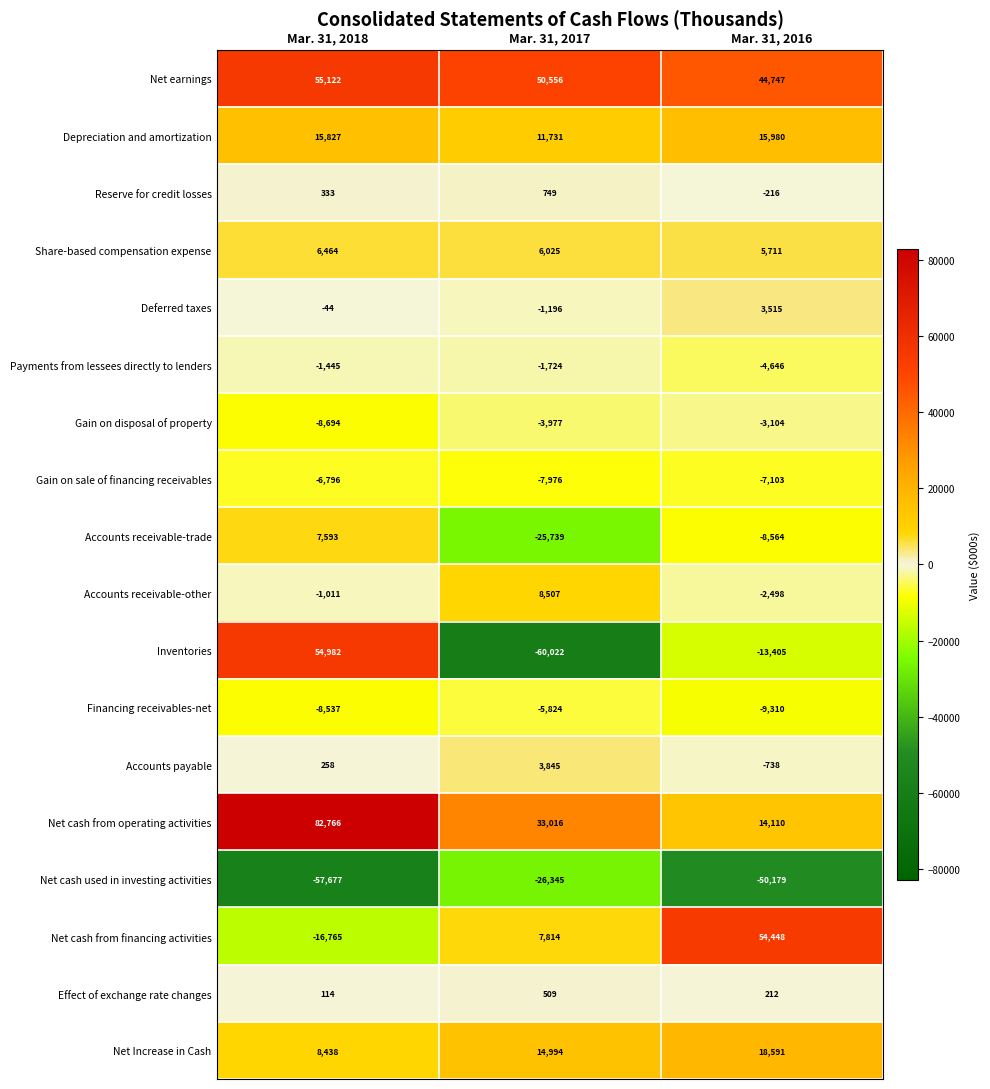

Rank the series at Mar. 31, 2016 from lowest to highest value.

Net cash used in investing activities, Inventories, Financing receivables-net, Accounts receivable-trade, Gain on sale of financing receivables, Payments from lessees directly to lenders, Gain on disposal of property, Accounts receivable-other, Accounts payable, Reserve for credit losses, Effect of exchange rate changes, Deferred taxes, Share-based compensation expense, Net cash from operating activities, Depreciation and amortization, Net Increase in Cash, Net earnings, Net cash from financing activities